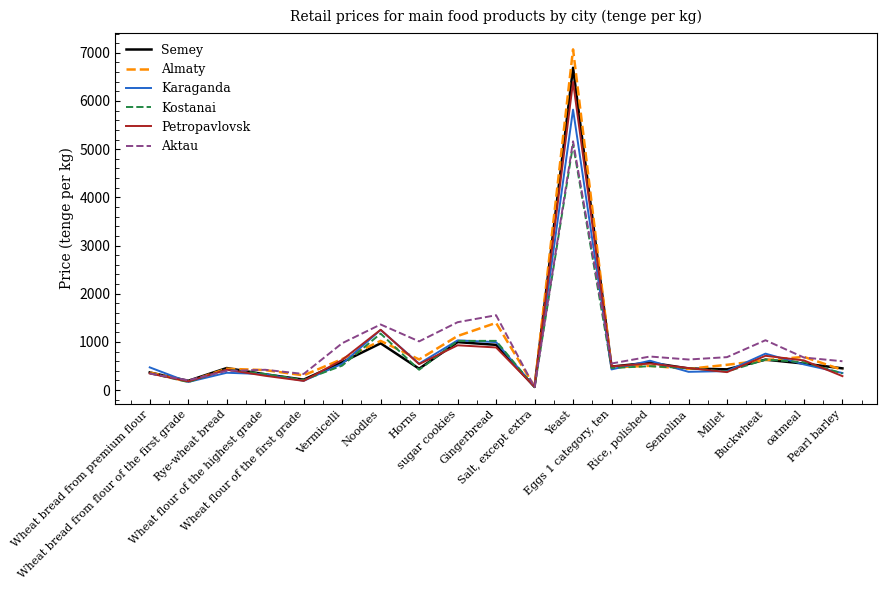

What is the greatest value displayed?

7071